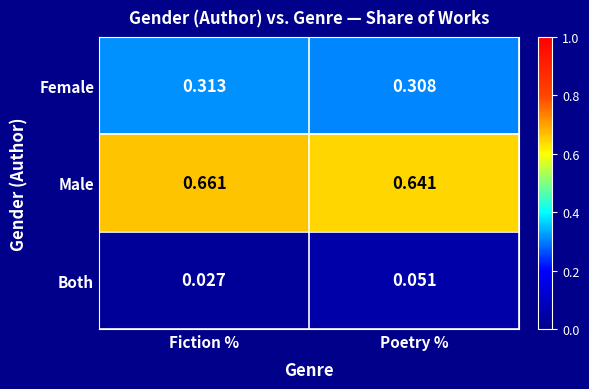

At how many categories does at least one series exceed 0?

2